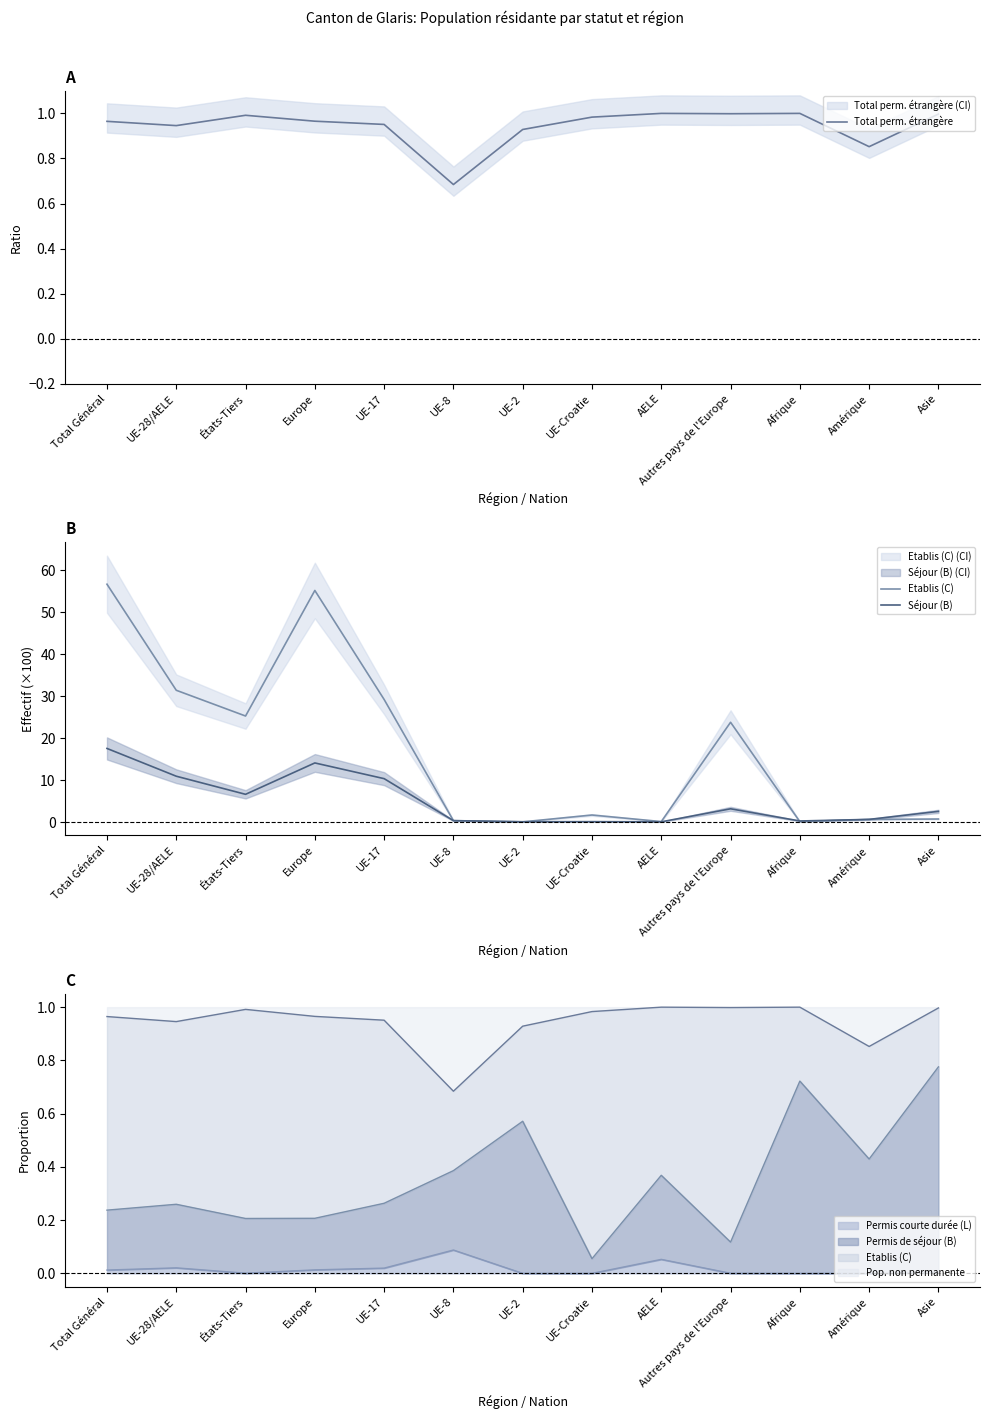

How many interior local peaks does the Total perm. étrangère series have?

3